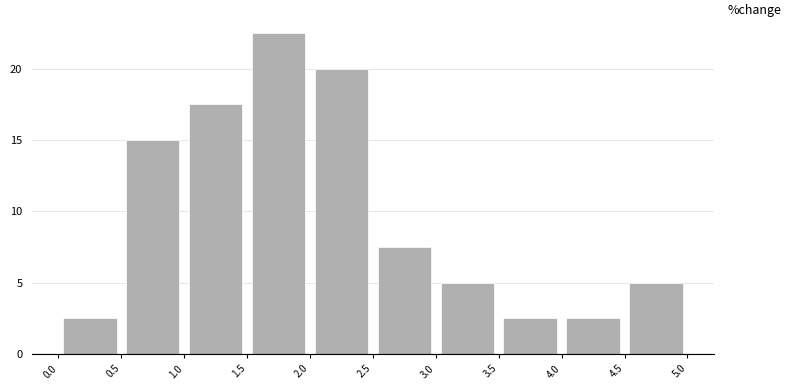

Over which range of the x-axis is the bar tallest?

1.5 to 2.0